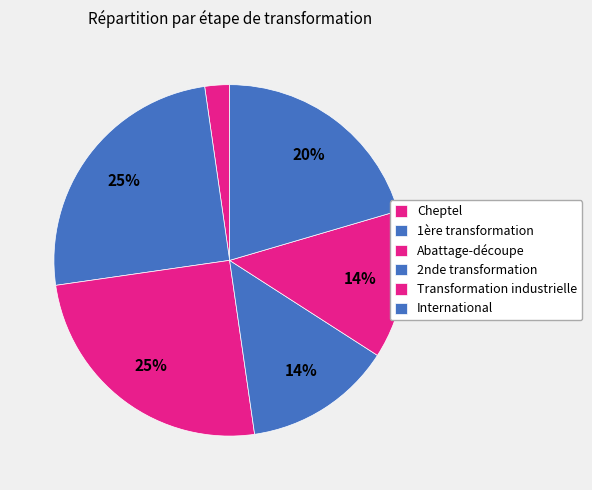

Is there any slice that represents more than half of the pie?

No